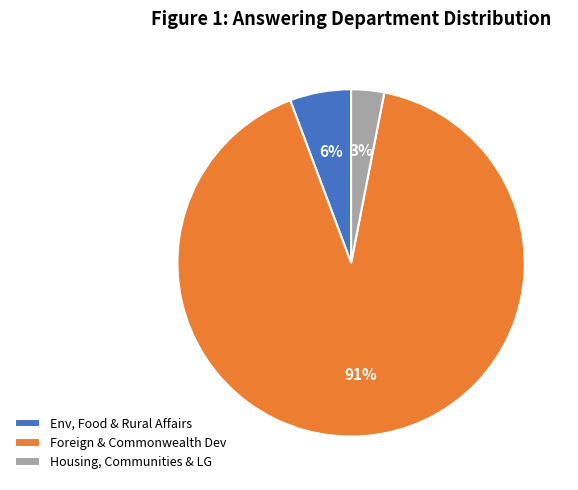

How many segments does this pie chart have?

3